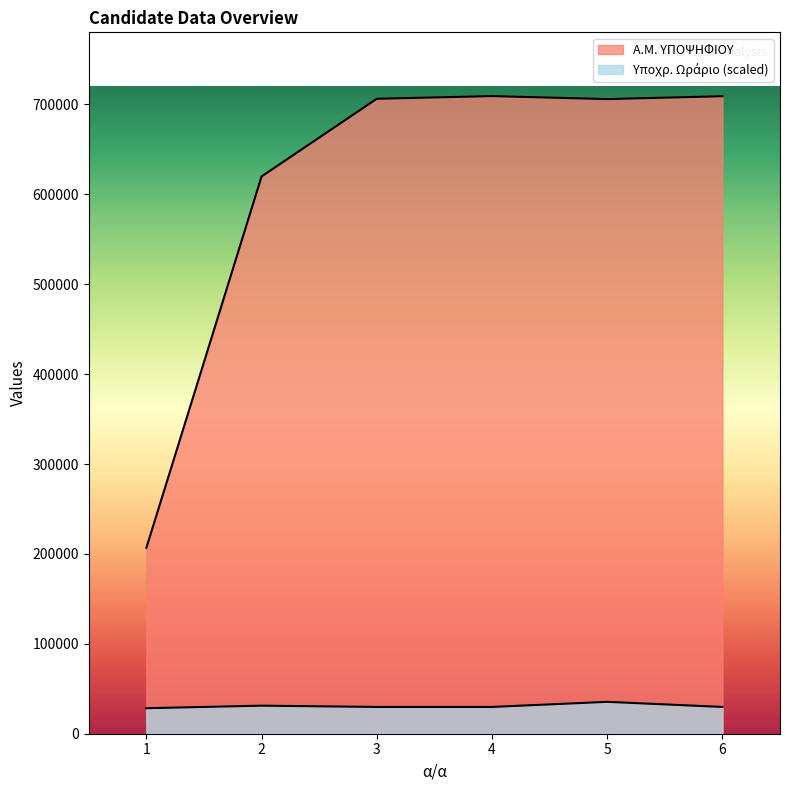

What is the maximum value shown in the chart?

709269.0